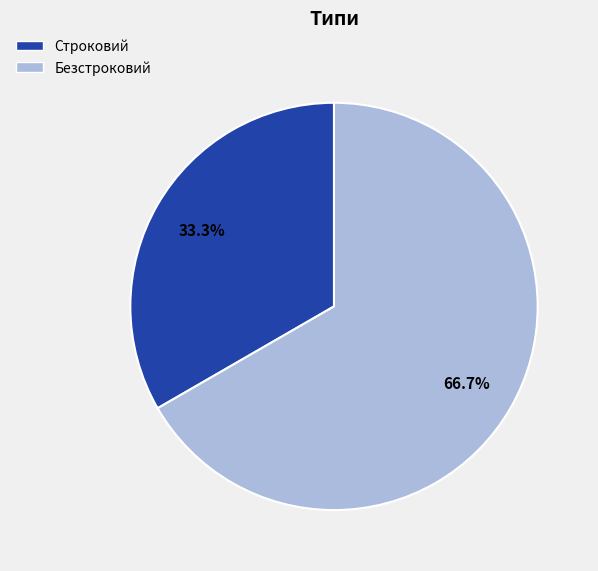

Is there any slice that represents more than half of the pie?

Yes